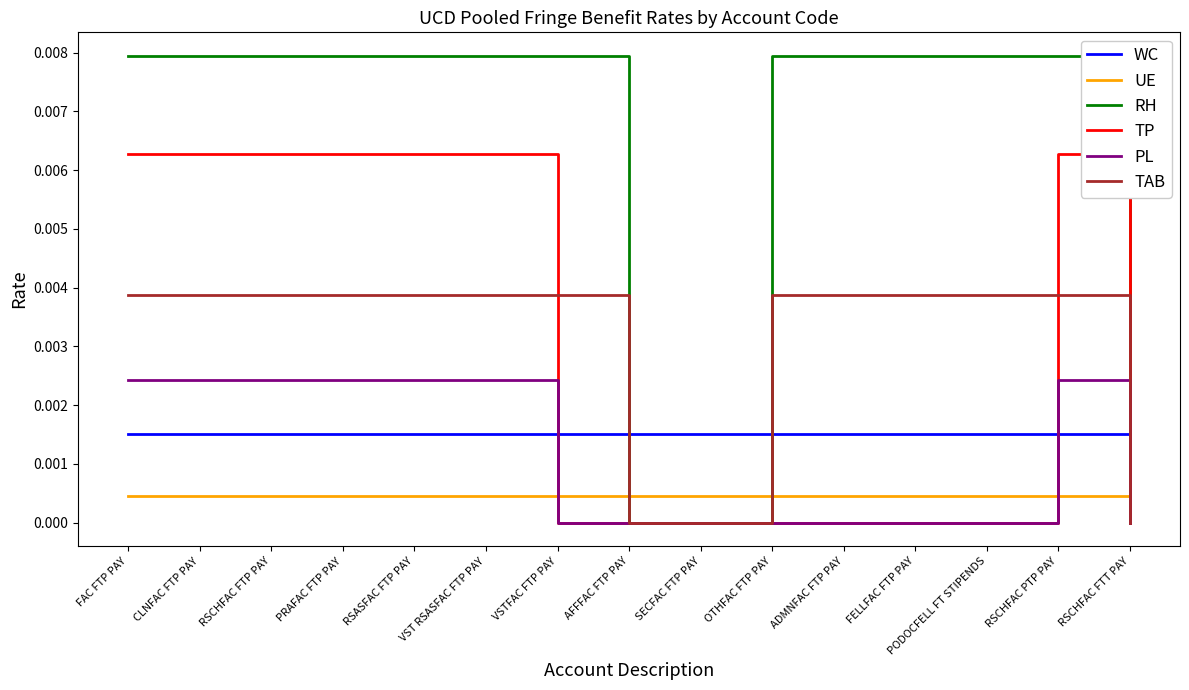

Between RSCHFAC PTP PAY and RSCHFAC FTT PAY, which series saw the biggest shift?

RH